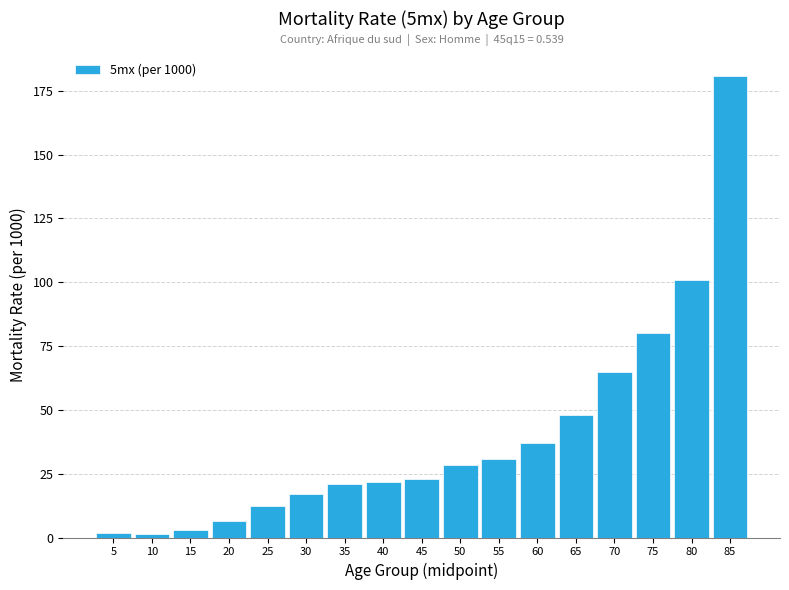

Is it true that the value at 70 is 64.9?

True